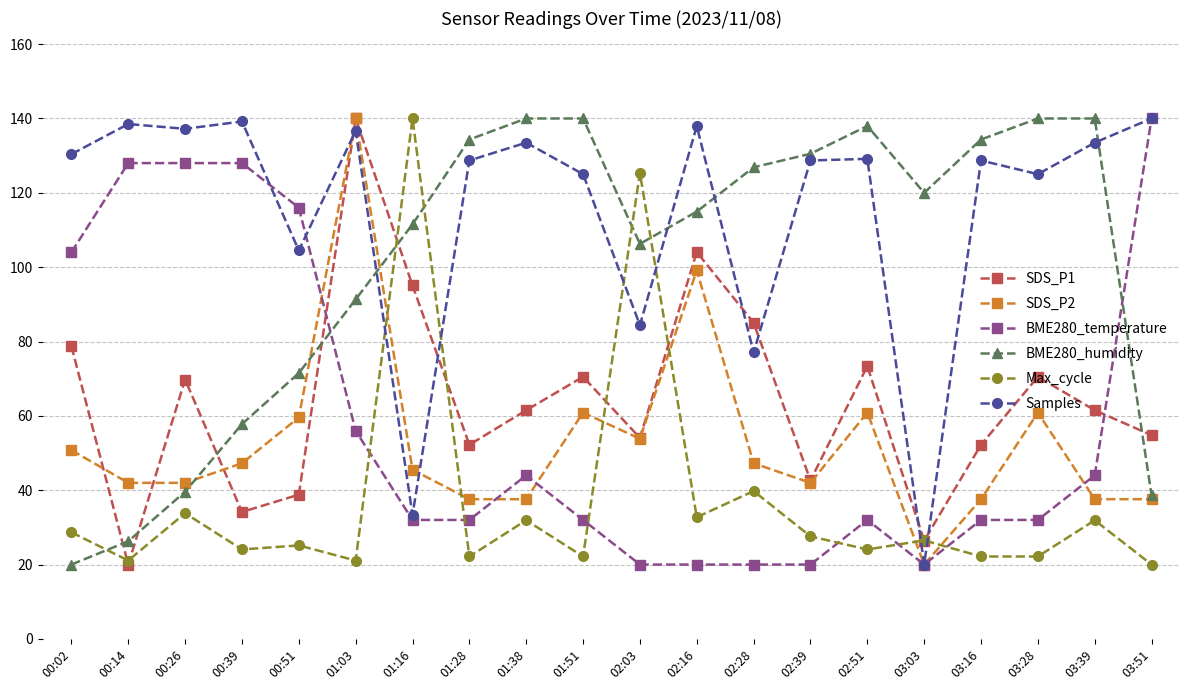

Which series ends up on top after the final intersection of SDS_P1 and BME280_humidity?

SDS_P1